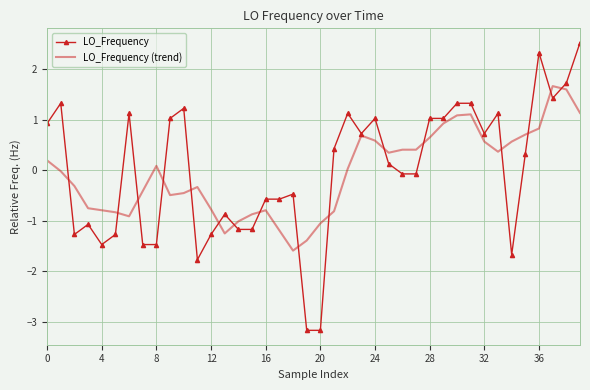

What is the lowest value of the LO_Frequency series?

-3.2